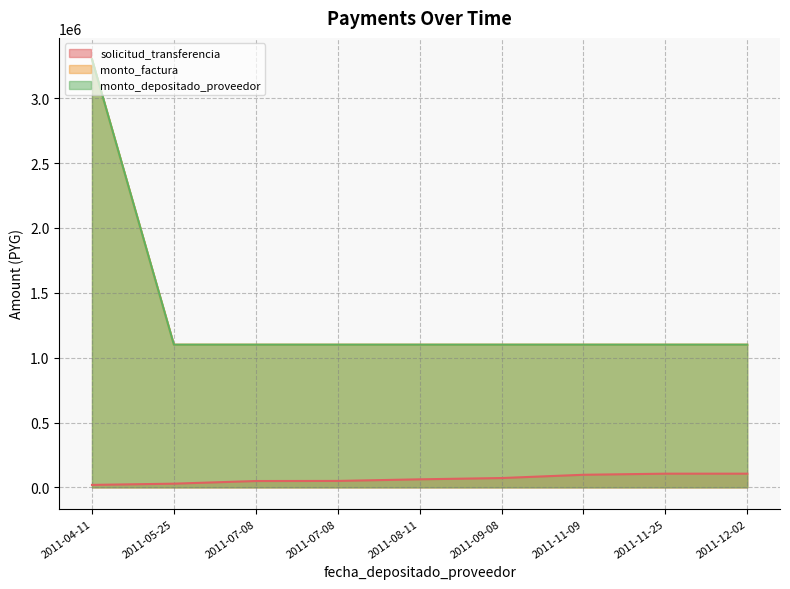

Is the value of monto_factura at 2011-12-02 greater than the value of monto_depositado_proveedor at 2011-12-02?

No